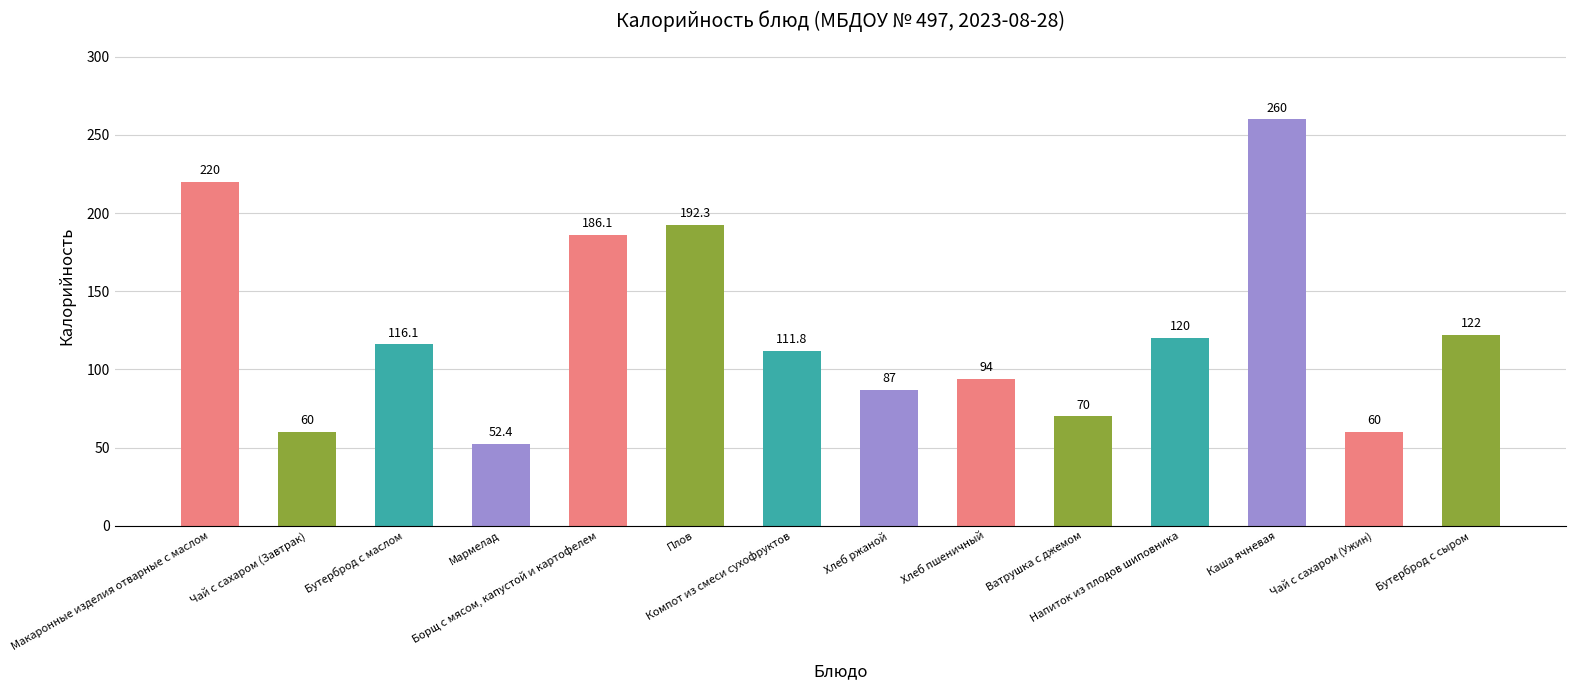

Reading left to right, what are all the values shown in this chart?

220.0	60.0	116.1	52.4	186.1	192.3	111.8	87.0	94.0	70.0	120.0	260.0	60.0	122.0